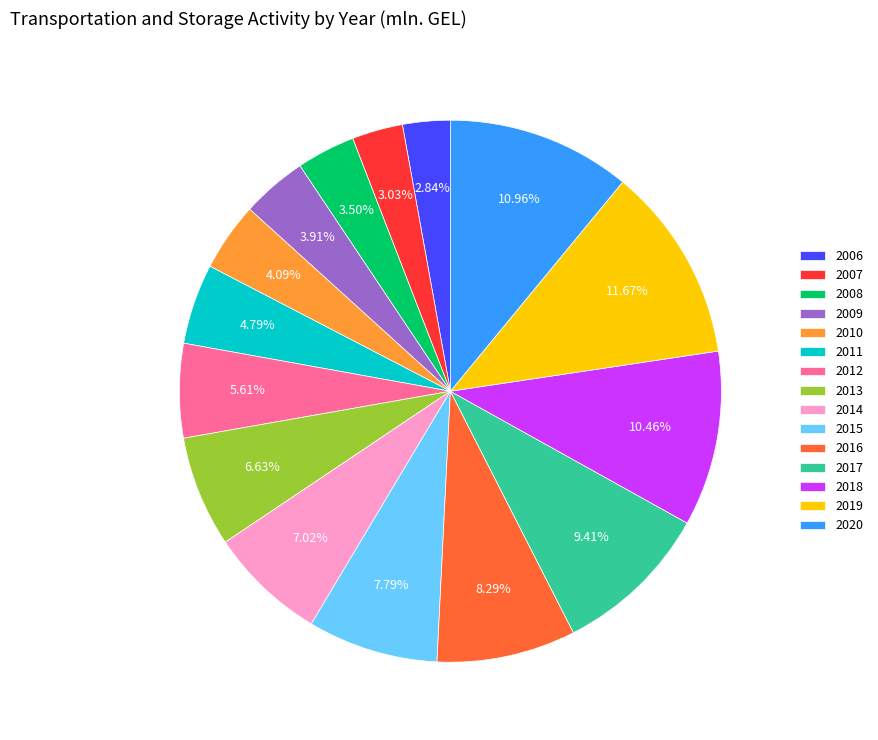

How many segments does this pie chart have?

15